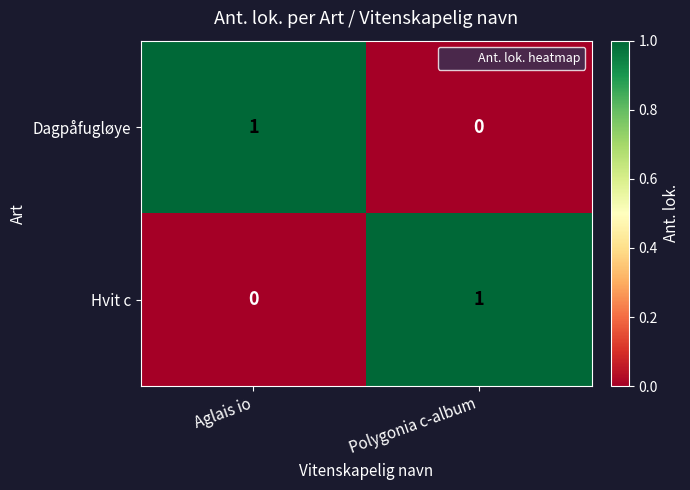

Rank the series at Polygonia c-album from lowest to highest value.

Dagpåfugløye, Hvit c